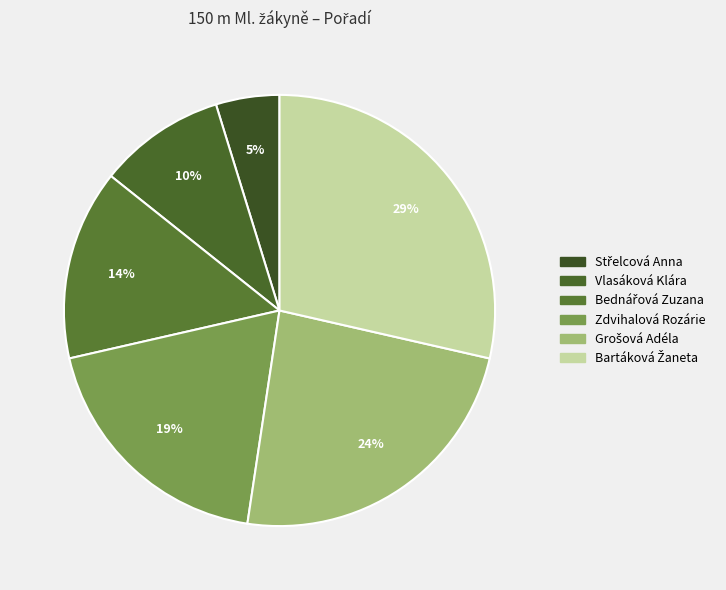

To the nearest percent, what is the difference between the Zdvihalová Rozárie and Bartáková Žaneta slice percentages?

10%